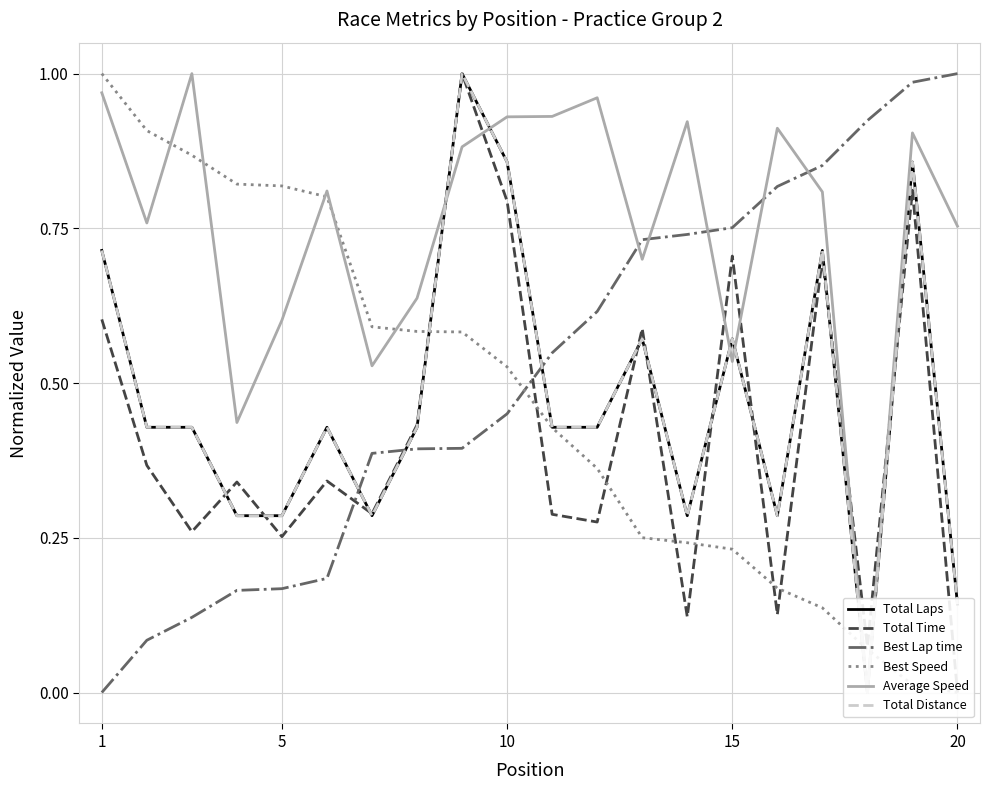

Is this an area chart (filled region under the line)?

No